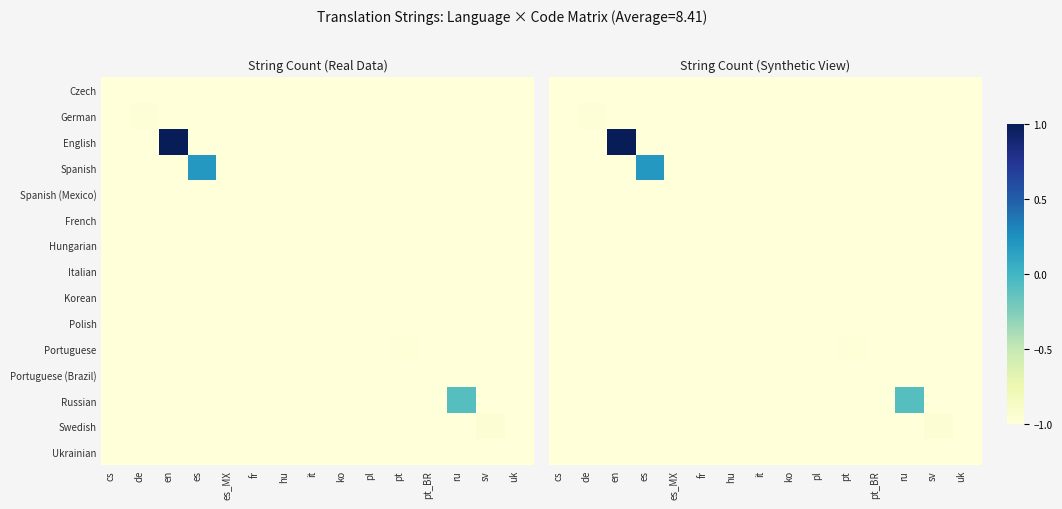

At which category is the sum across all series the highest?

en